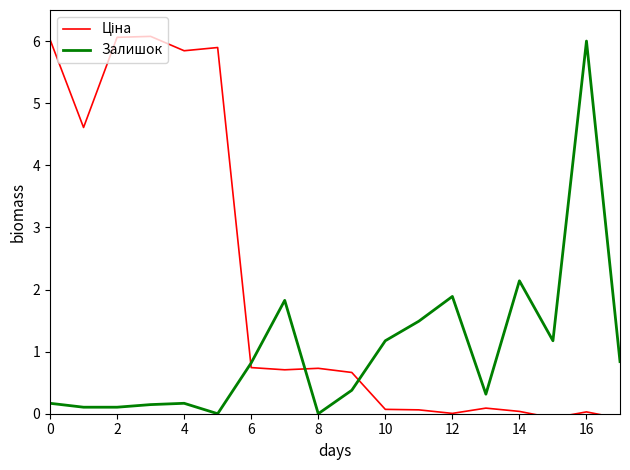

What is the maximum value for Залишок?

6.0